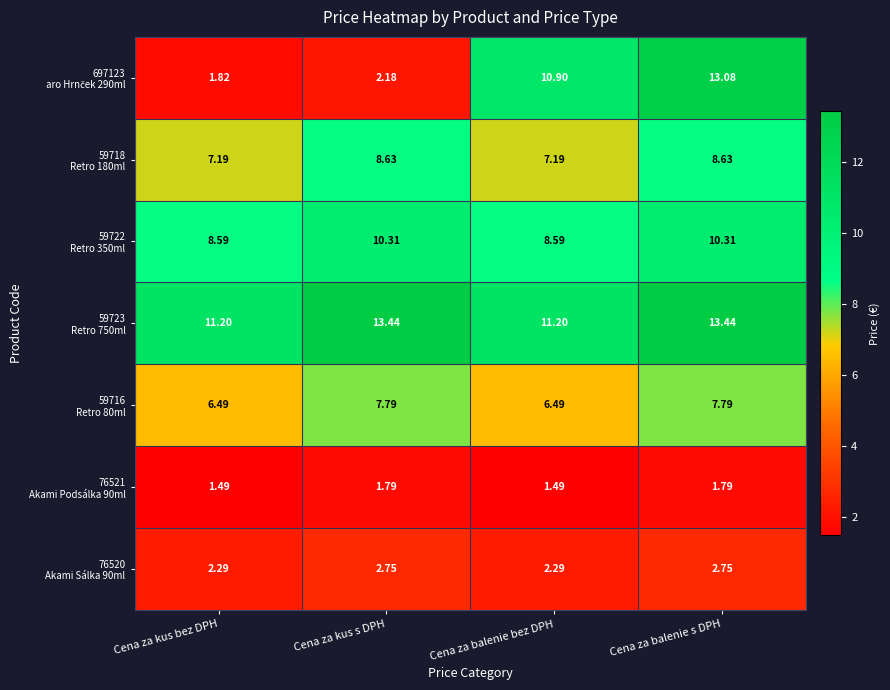

At which category is the sum across all series the highest?

Cena za balenie s DPH